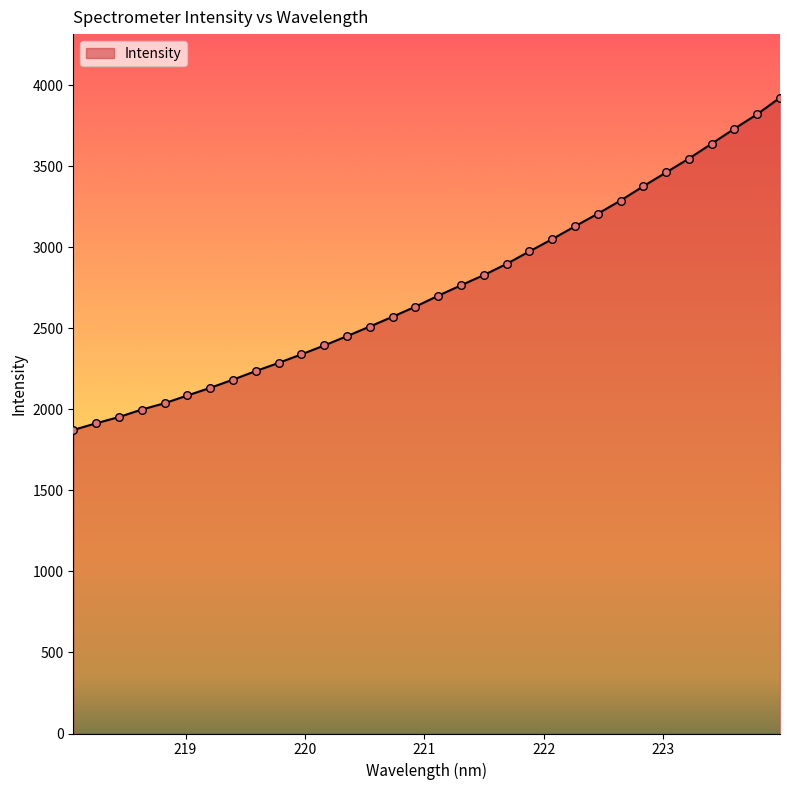

What is the difference between the maximum and minimum values?

2050.2